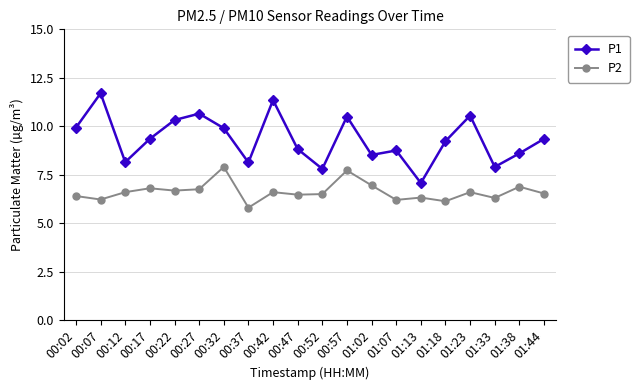

In P2, how many points are higher than both neighbors (excluding endpoints)?

7